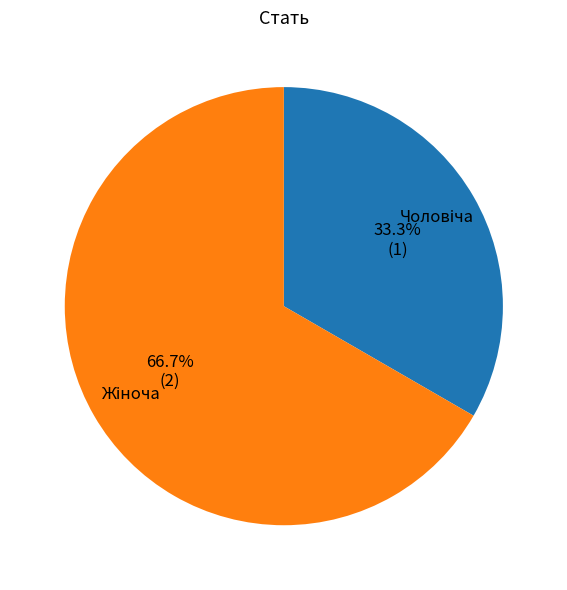

Is there any slice that represents more than half of the pie?

Yes